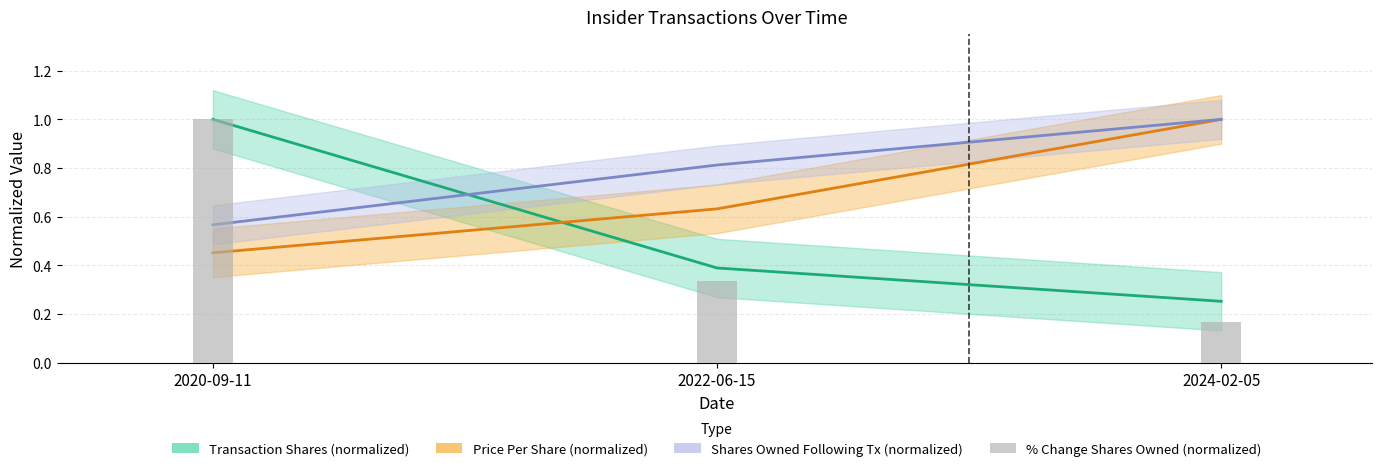

Reading left to right, extract all data points from this chart.

Transaction Shares (normalized): 1.0	0.4	0.3
Price Per Share (normalized): 0.5	0.6	1.0
Shares Owned Following Tx (normalized): 0.6	0.8	1.0
% Change Shares Owned (normalized): 1.0	0.3	0.2